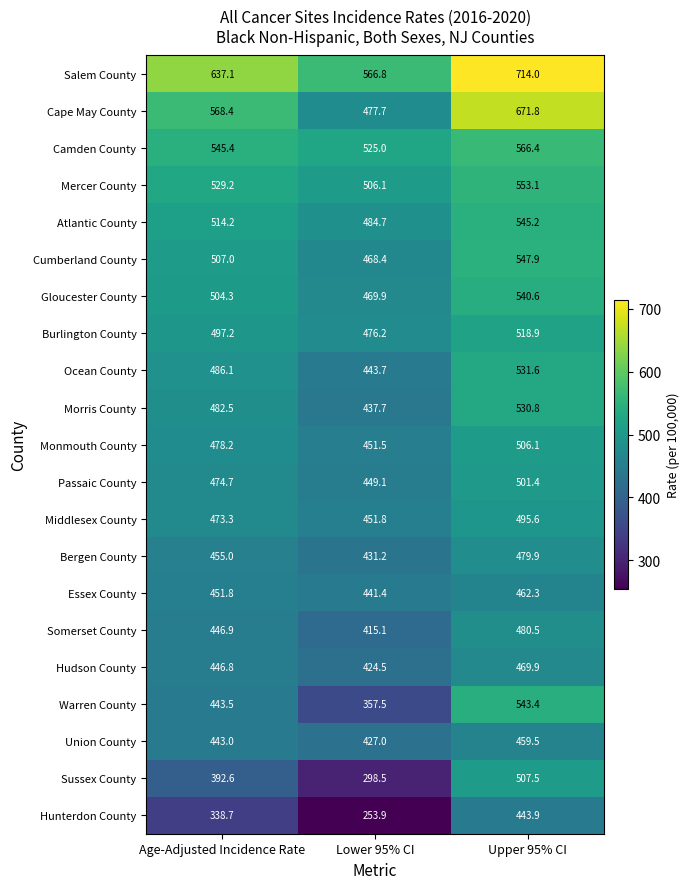

Which series has the largest range (max minus min)?

Sussex County